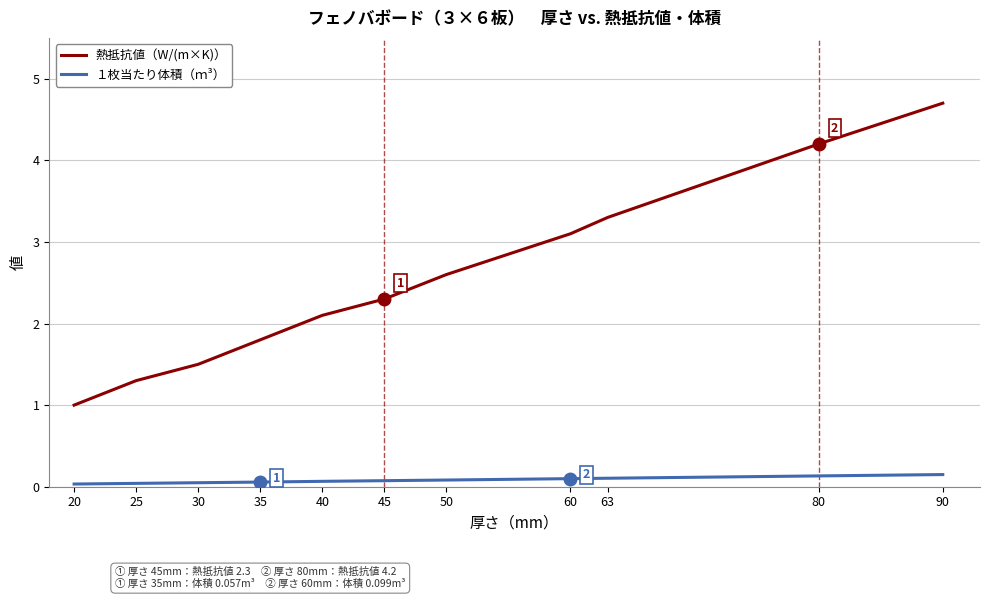

True or false: １枚当たり体積（ｍ³） and 熱抵抗値（W/(m×K)） intersect in this chart.

False